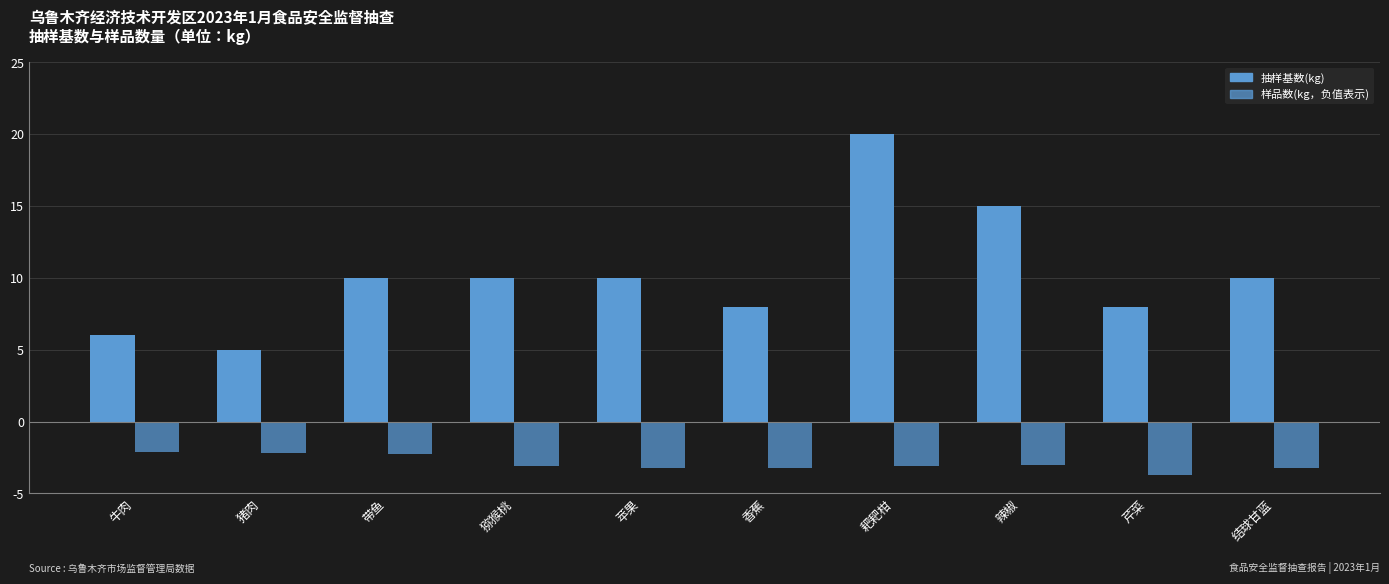

Are the bars horizontal?

No